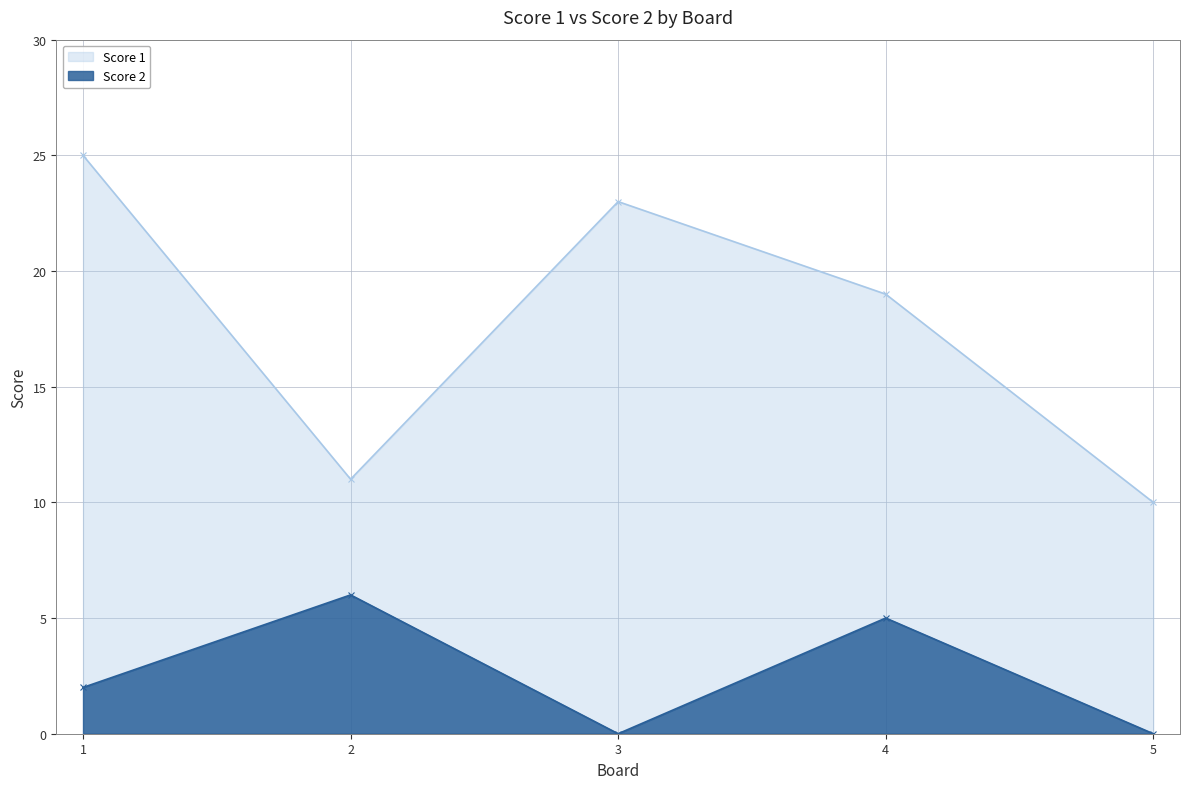

Reading left to right, list all the values displayed in this chart.

Score 1: 1=25	2=11	3=23	4=19	5=10
Score 2: 1=2	2=6	3=0	4=5	5=0